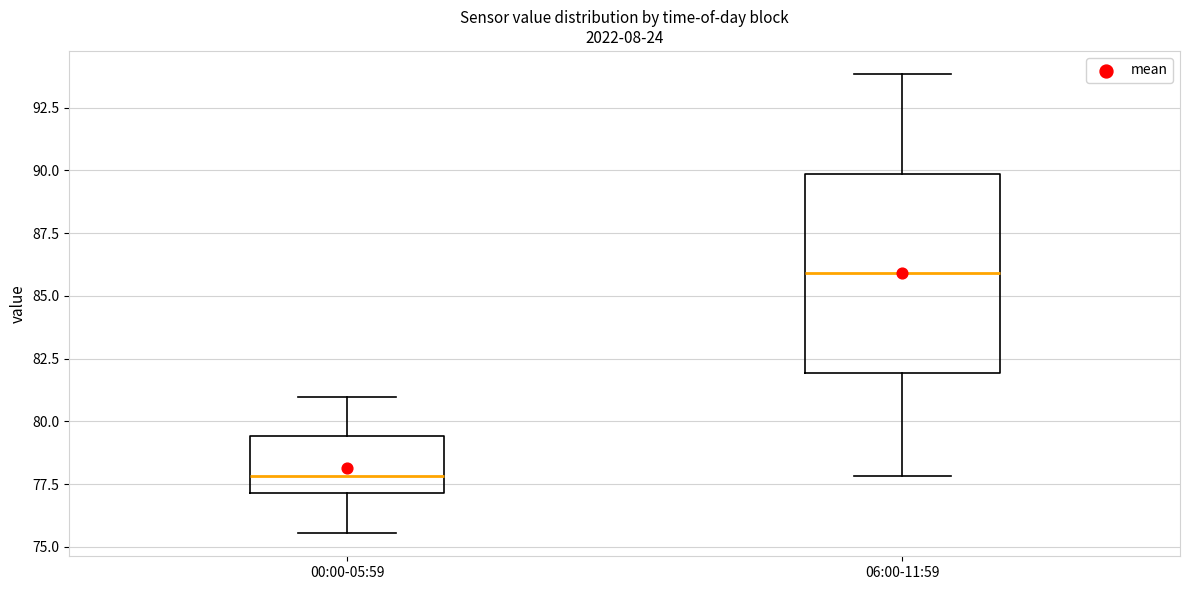

Which box is the tallest, from its lower edge to its upper edge?

06:00-11:59